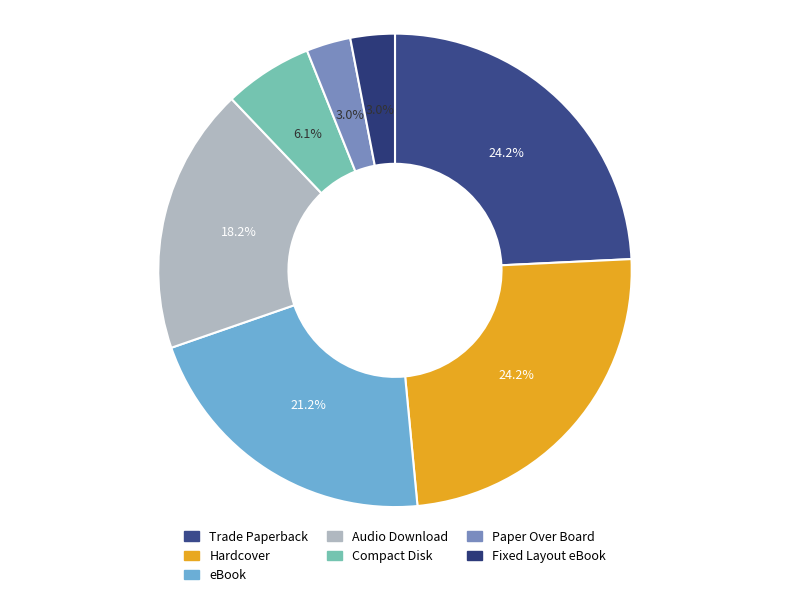

What is the change in value from eBook to Audio Download?

-1